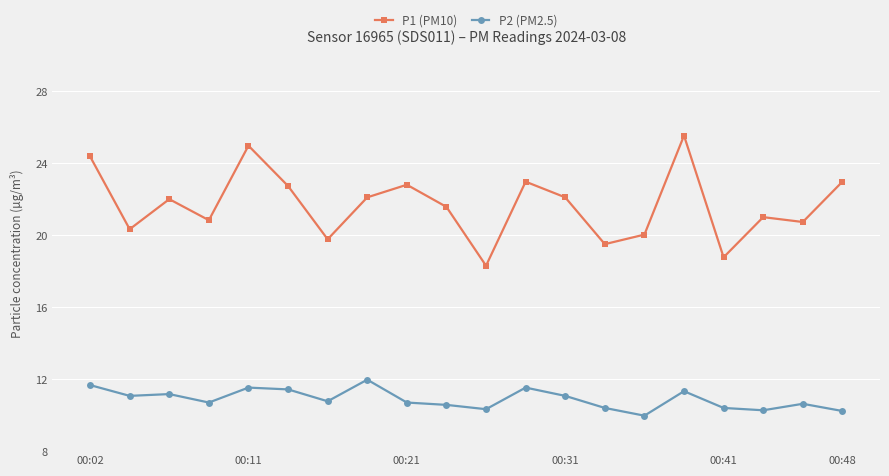

How many values in the P2 (PM2.5) series exceed 10?

19